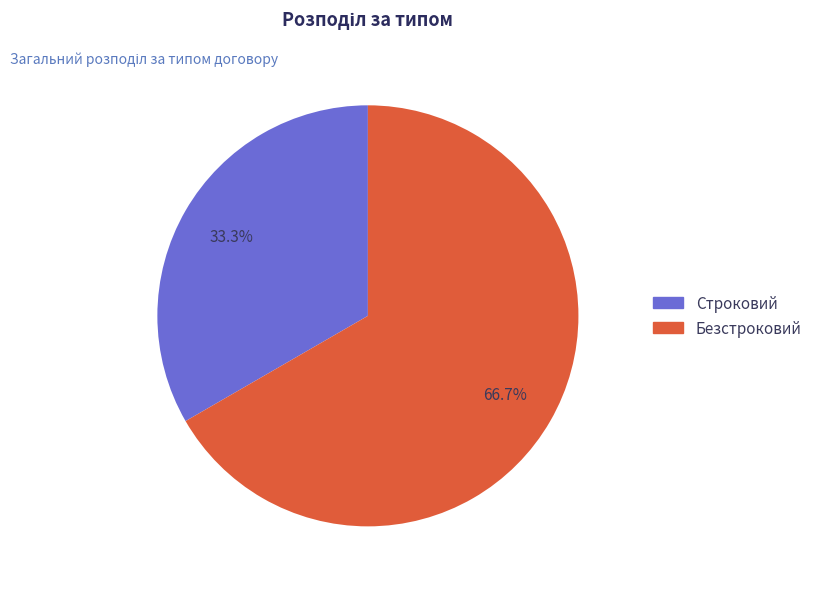

Approximately how many times larger is the value at Безстроковий compared to Строковий?

2.0